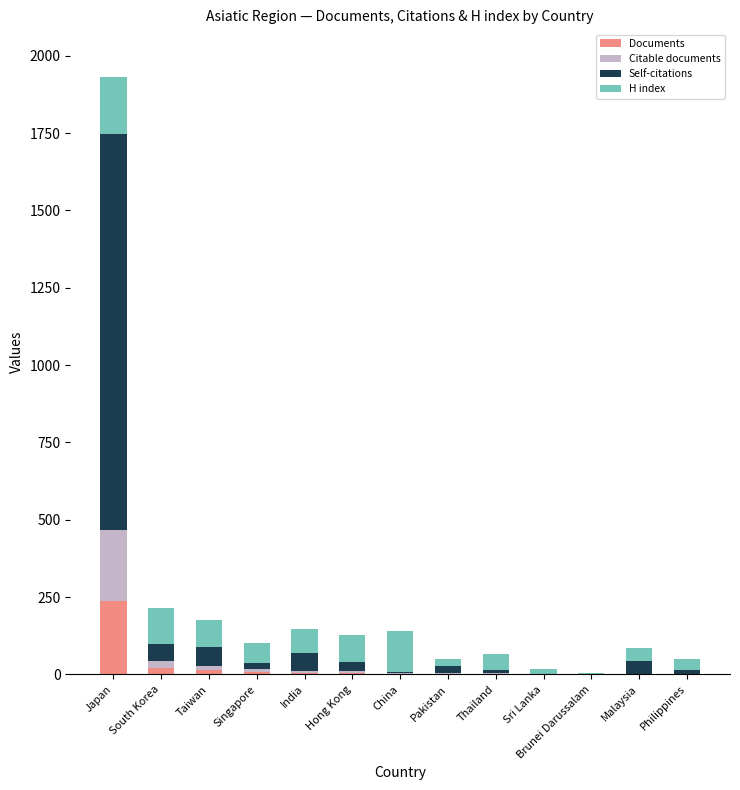

What is the maximum value for Documents?

238